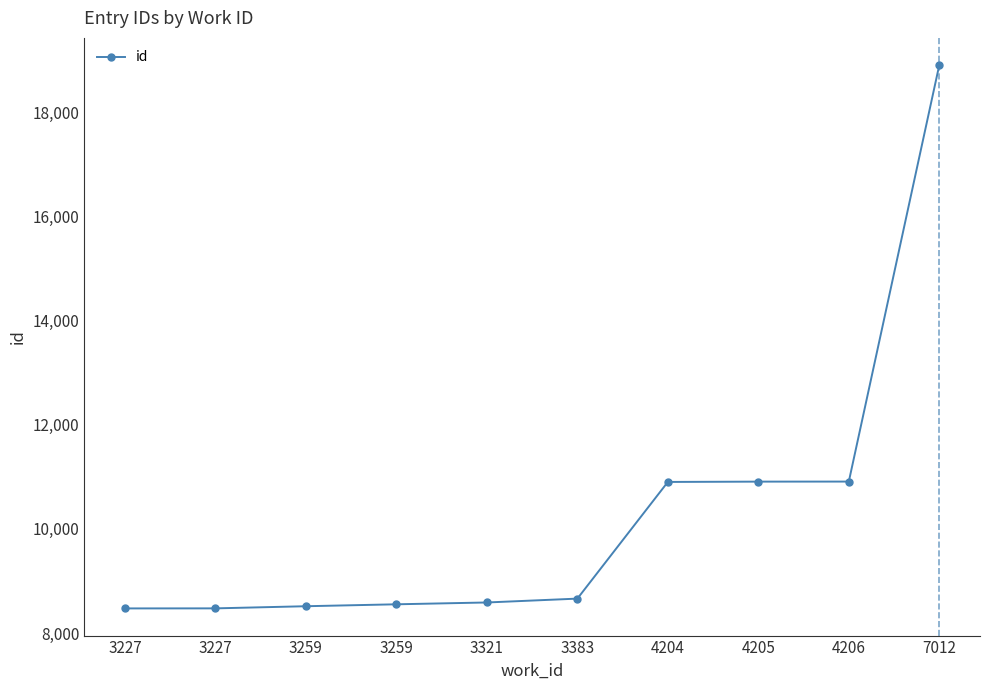

How many lines are shown in the chart?

1